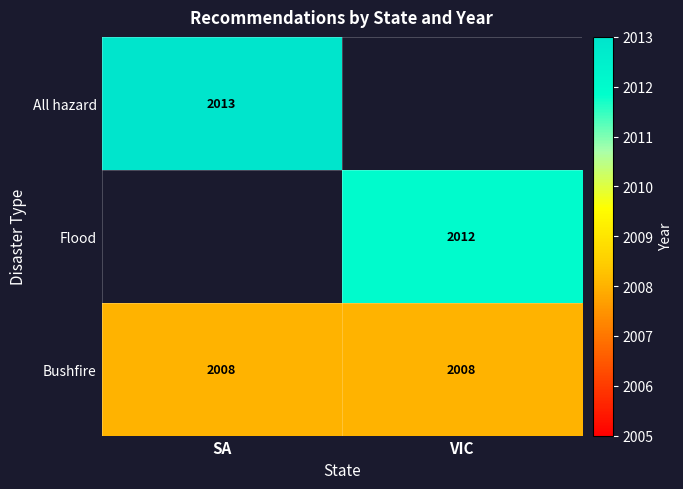

What is the average value of the Bushfire series?

2008